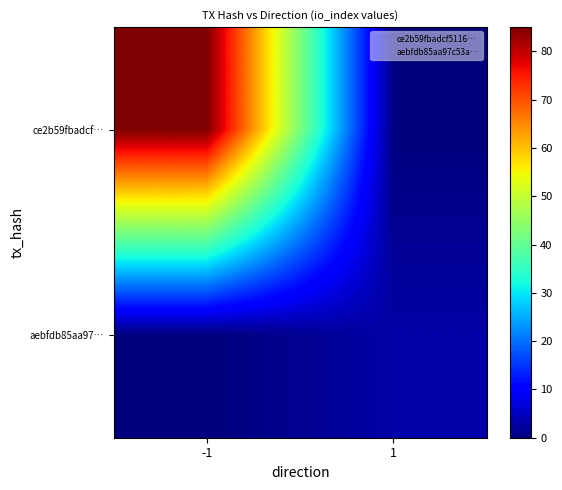

Which has a higher value, -1 or 1?

-1